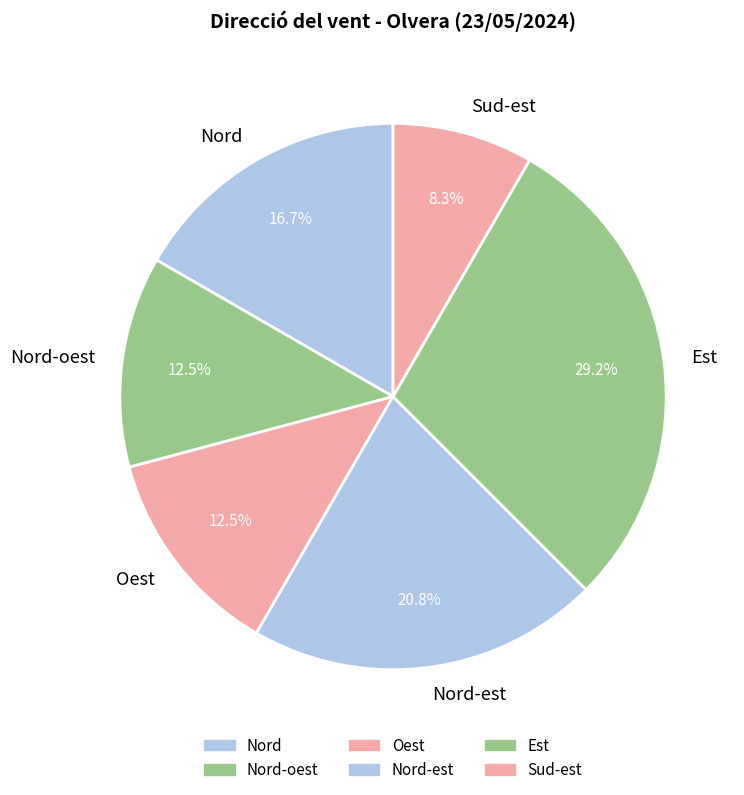

Is there any slice that represents more than half of the pie?

No